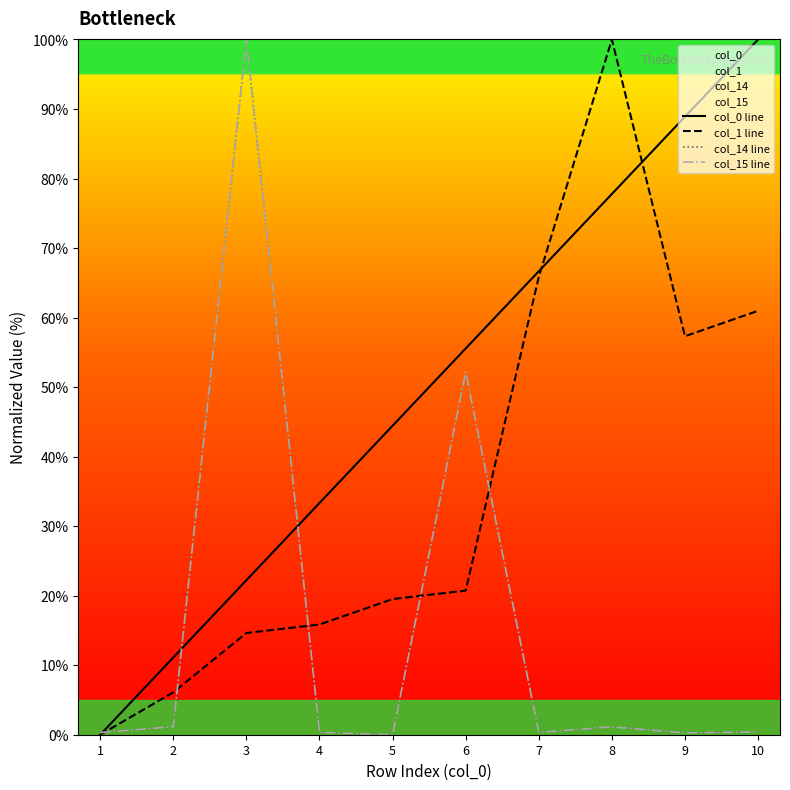

What is the value of the col_15 line point at the 8th from the left?

1.1